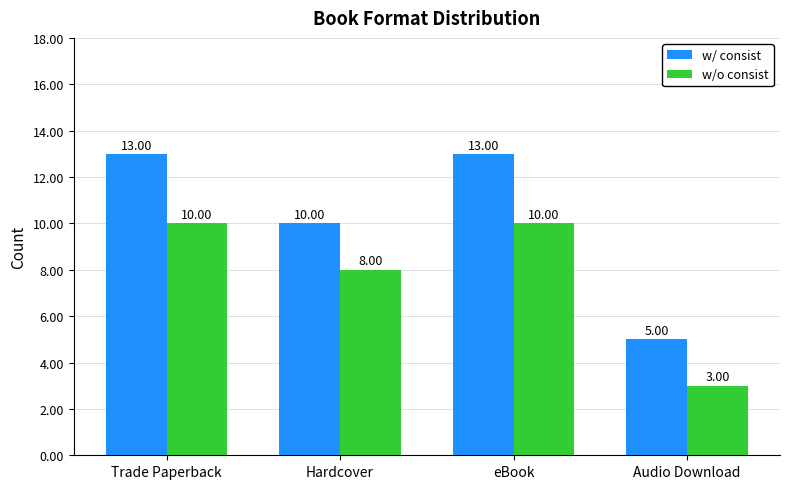

What is the sum of all w/ consist values?

41